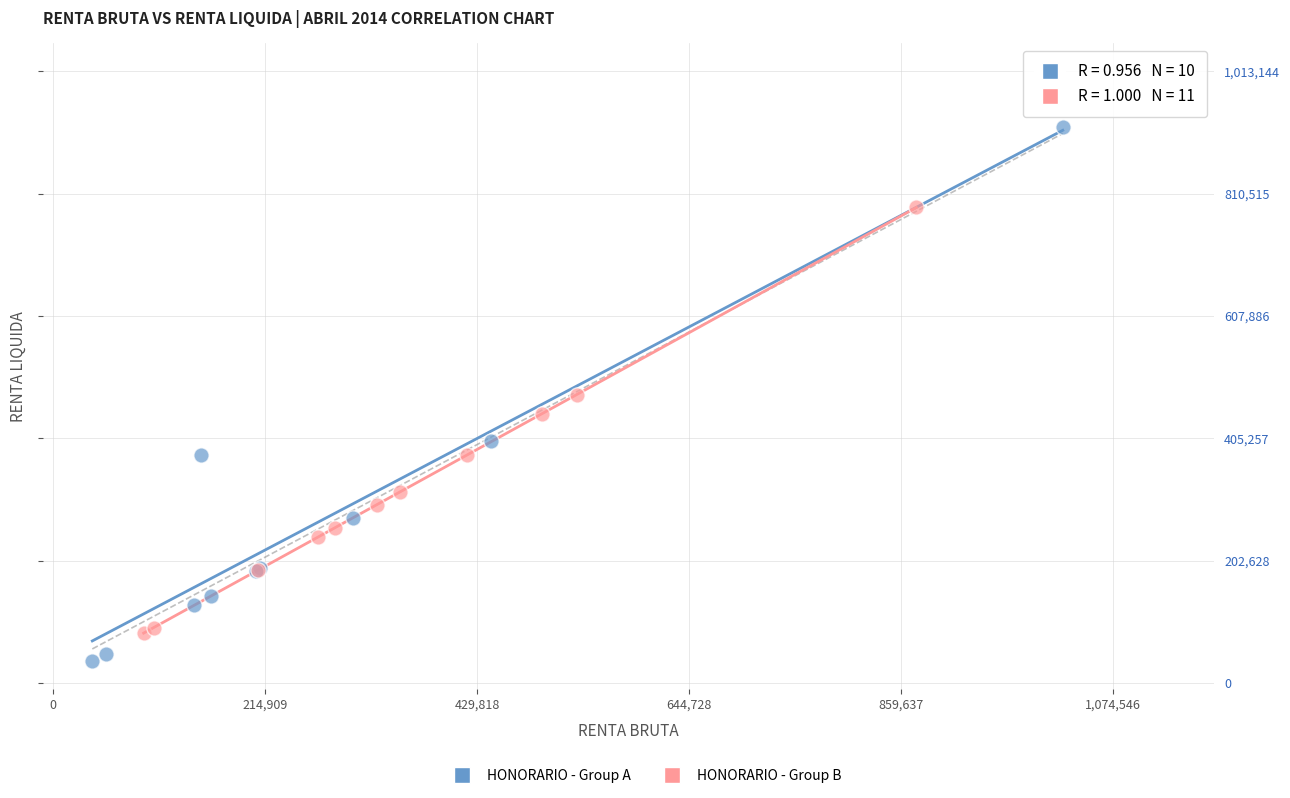

Which series has the largest Y range (max minus min)?

HONORARIO - Group A